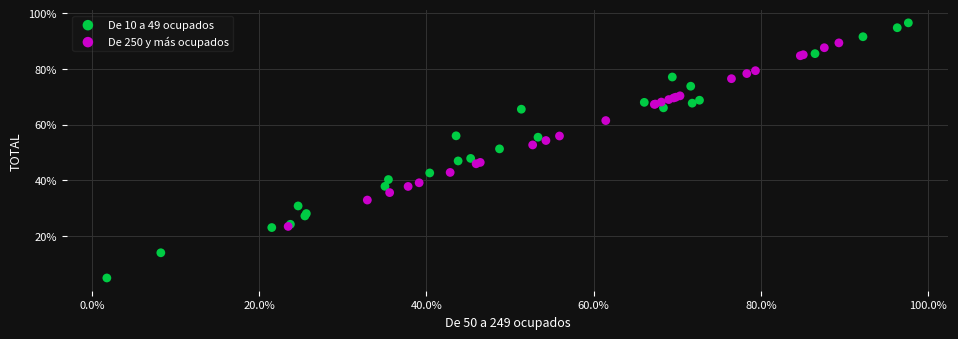

Which series has the widest spread of Y values?

De 10 a 49 ocupados